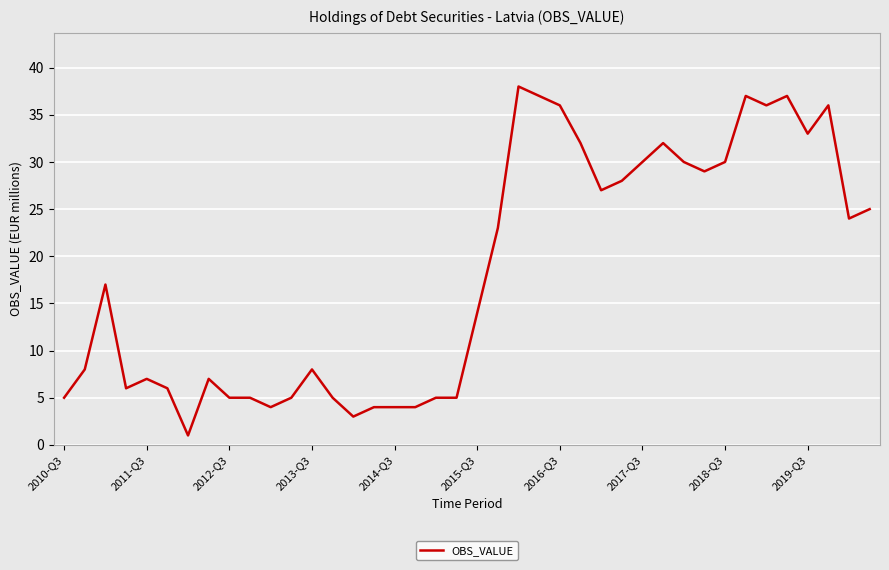

What is the maximum value shown in the chart?

38